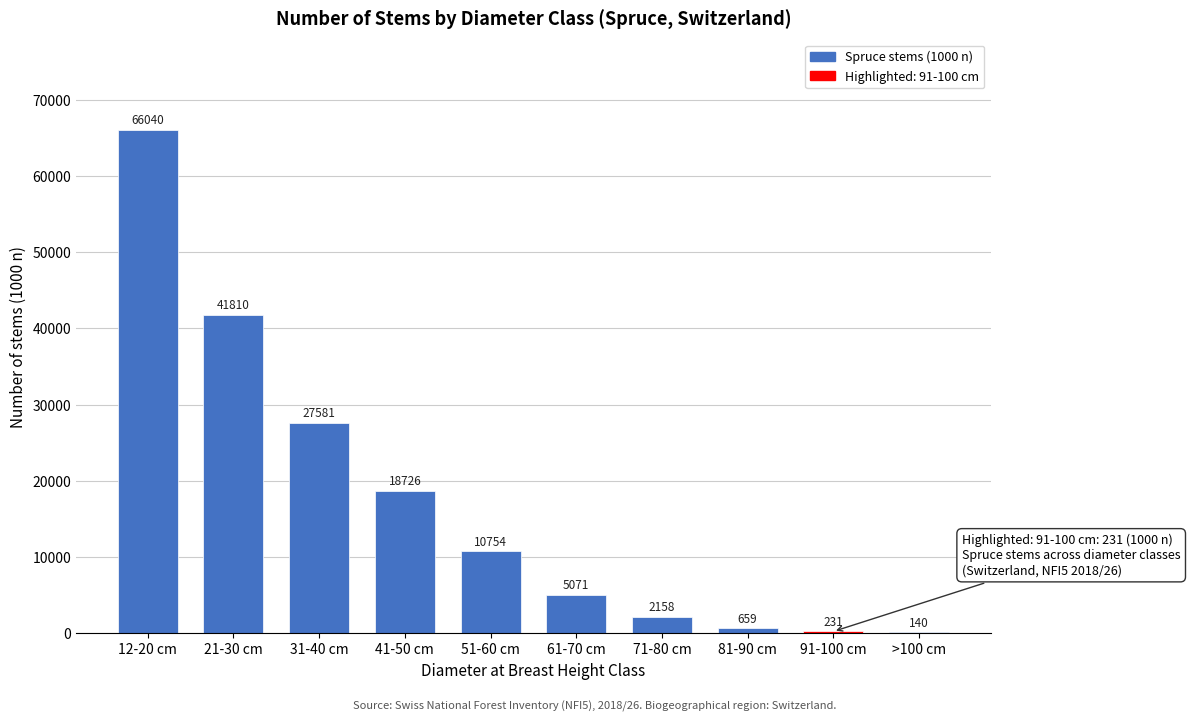

Reading right to left, what are all the values shown in this chart?

>100 cm=140	91-100 cm=231	81-90 cm=659	71-80 cm=2158	61-70 cm=5071	51-60 cm=10754	41-50 cm=18726	31-40 cm=27581	21-30 cm=41810	12-20 cm=66040